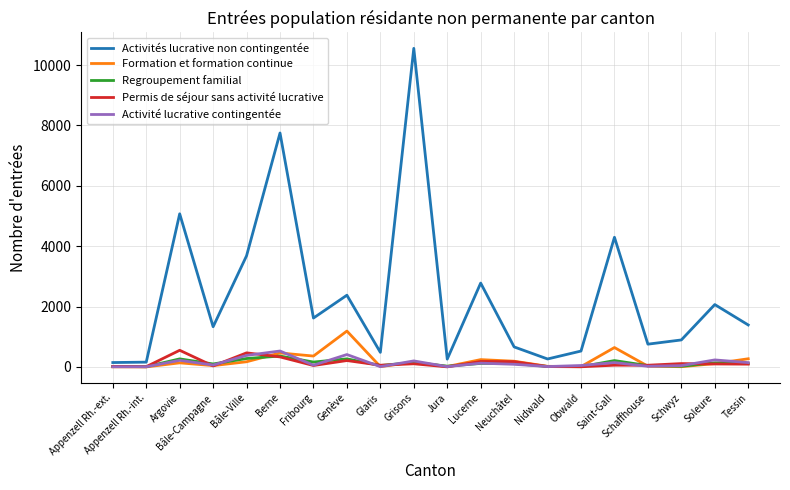

What is the approximate value of Activité lucrative contingentée at Schaffhouse?

21